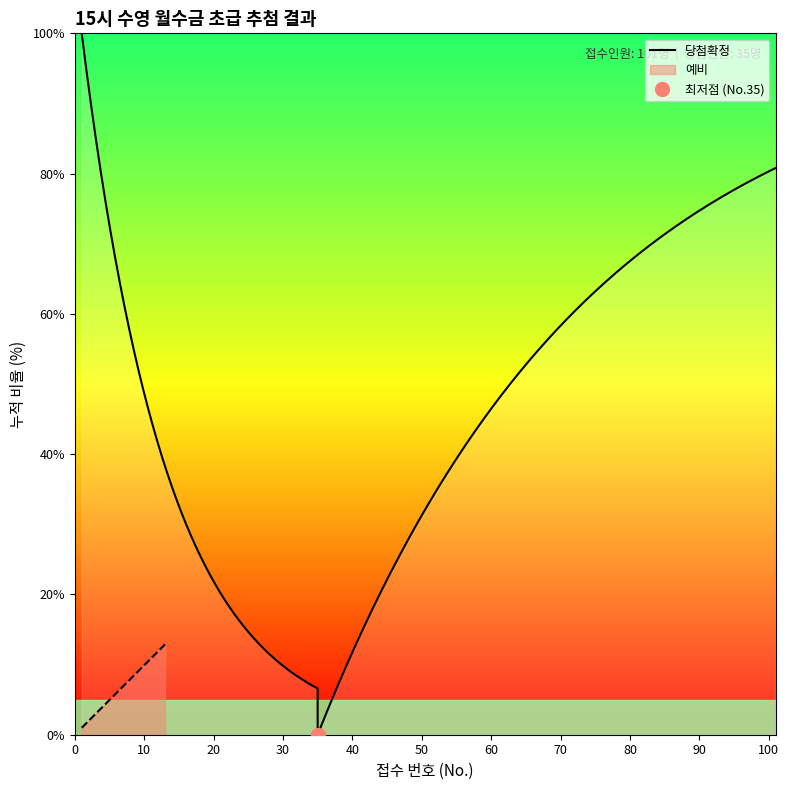

How many lines are shown in the chart?

1